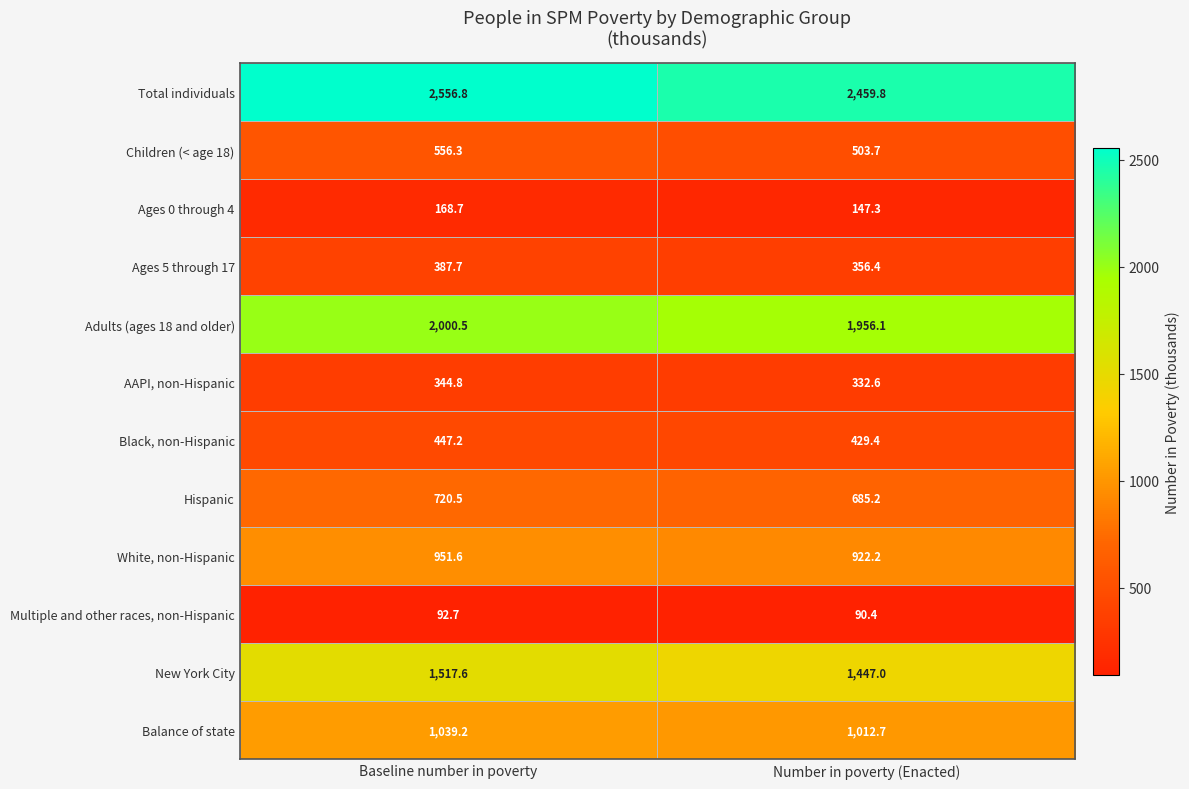

Where is AAPI, non-Hispanic nearest to the value 338?

Number in poverty (Enacted)